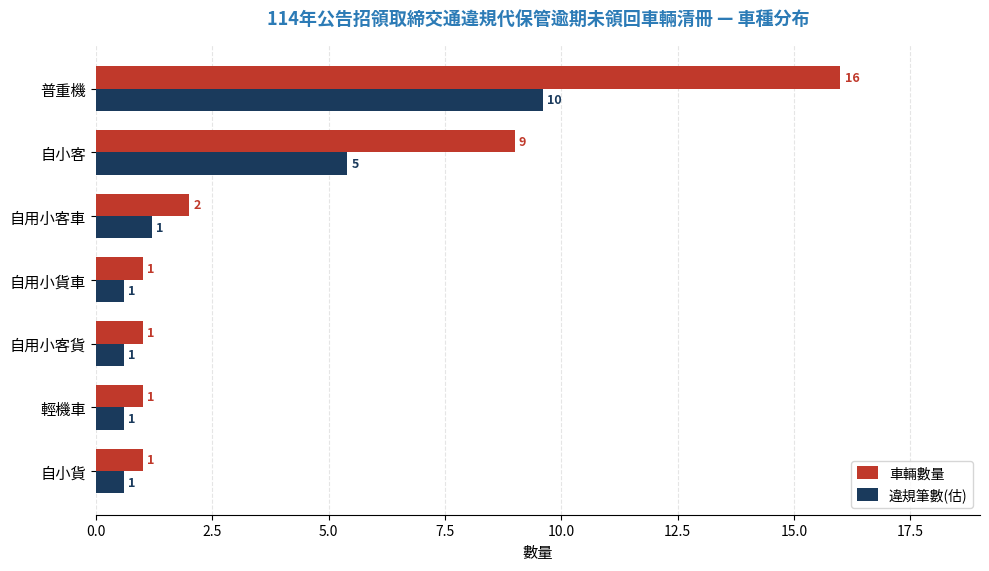

Which series has the largest range (max minus min)?

車輛數量